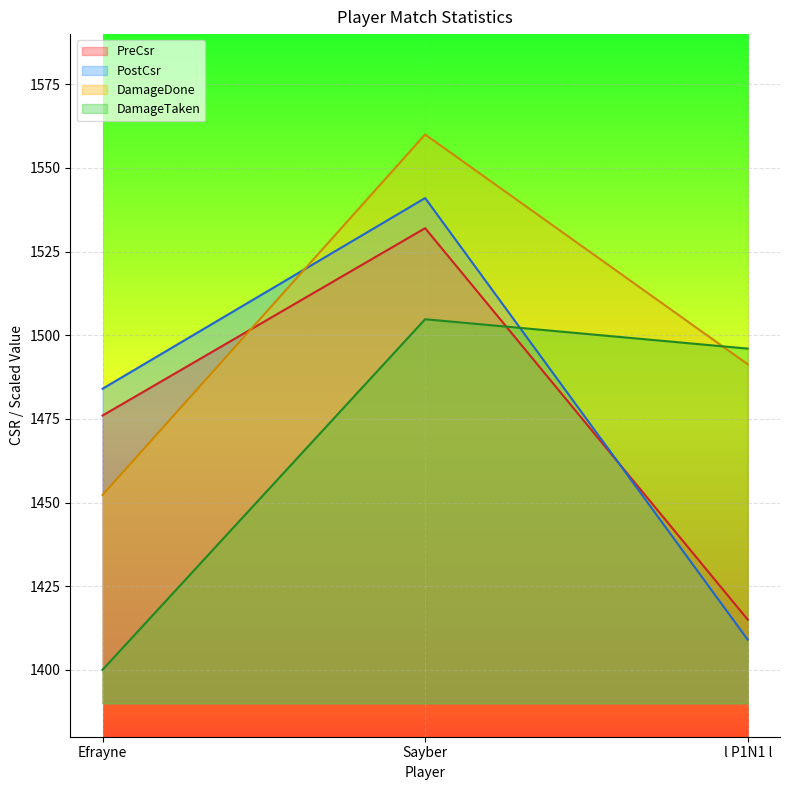

How many categories are shown in the chart?

3